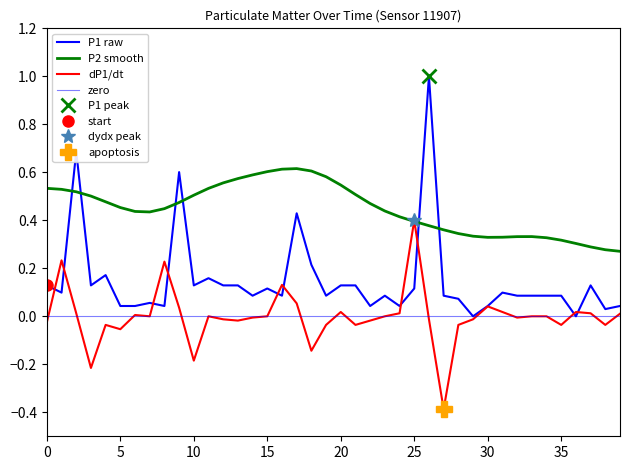

What is the maximum value shown in the chart?

1.0